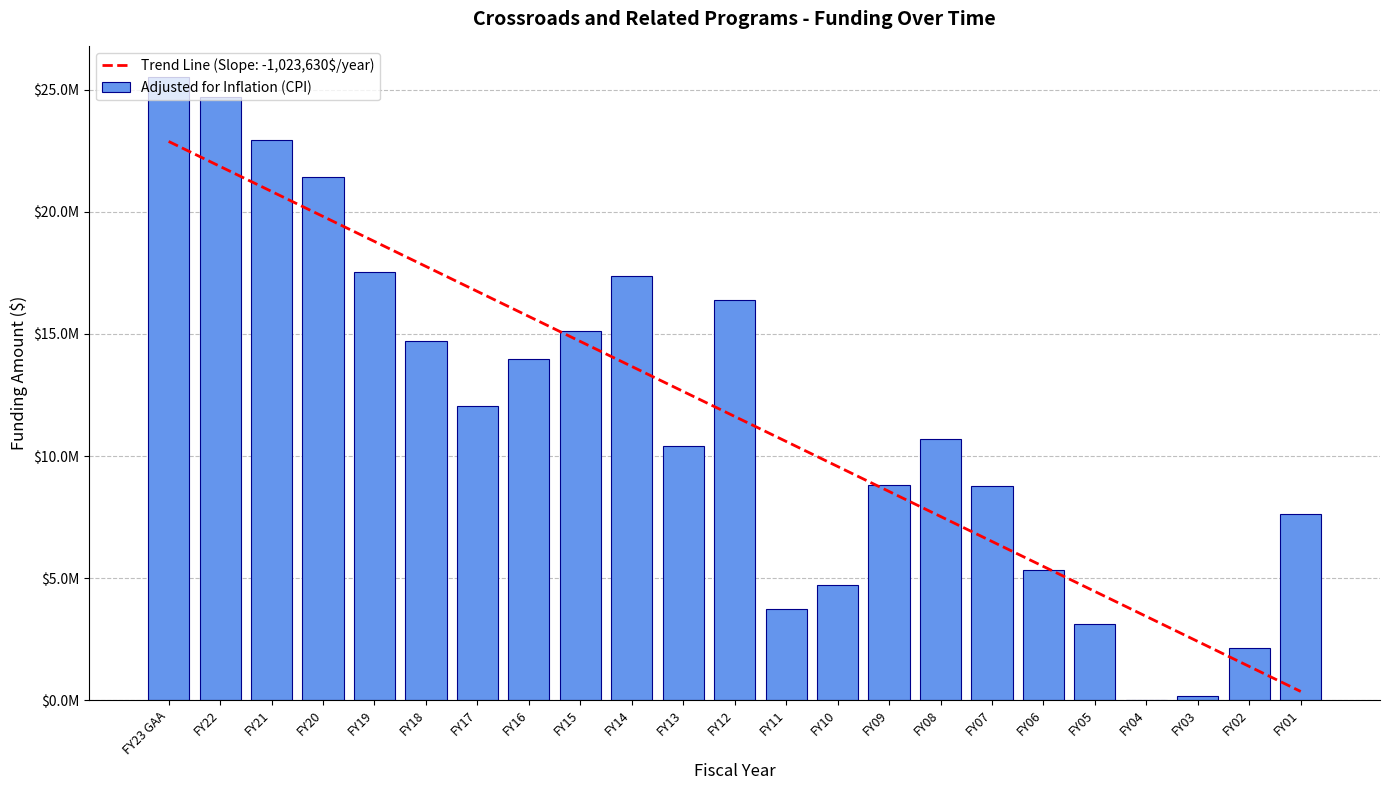

Reading right to left, transcribe all the data shown in this chart.

7643524	2143440	177467	0	3109385	5330843	8776888	10692990	8793456	4739214	3721002	16395880	10412347	17378753	15116385	13951727	12059827	14708116	17542518	21410433	22926854	24701616	25518048